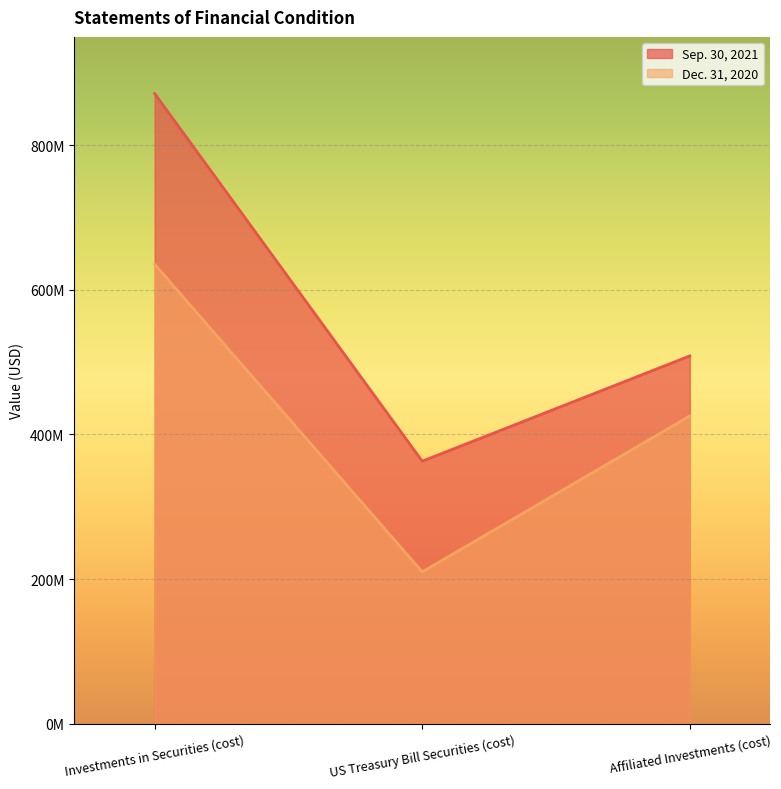

What is the sum of the Dec. 31, 2020 values at Affiliated Investments (cost) and US Treasury Bill Securities (cost)?

635517149